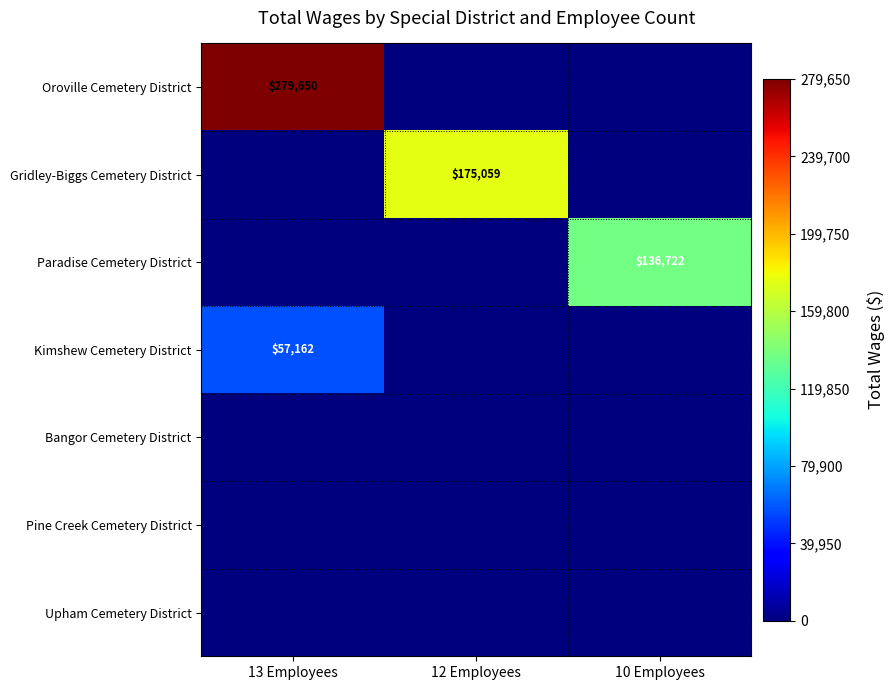

The value of Kimshew Cemetery District at 13 Employees is 57162. True or false?

True